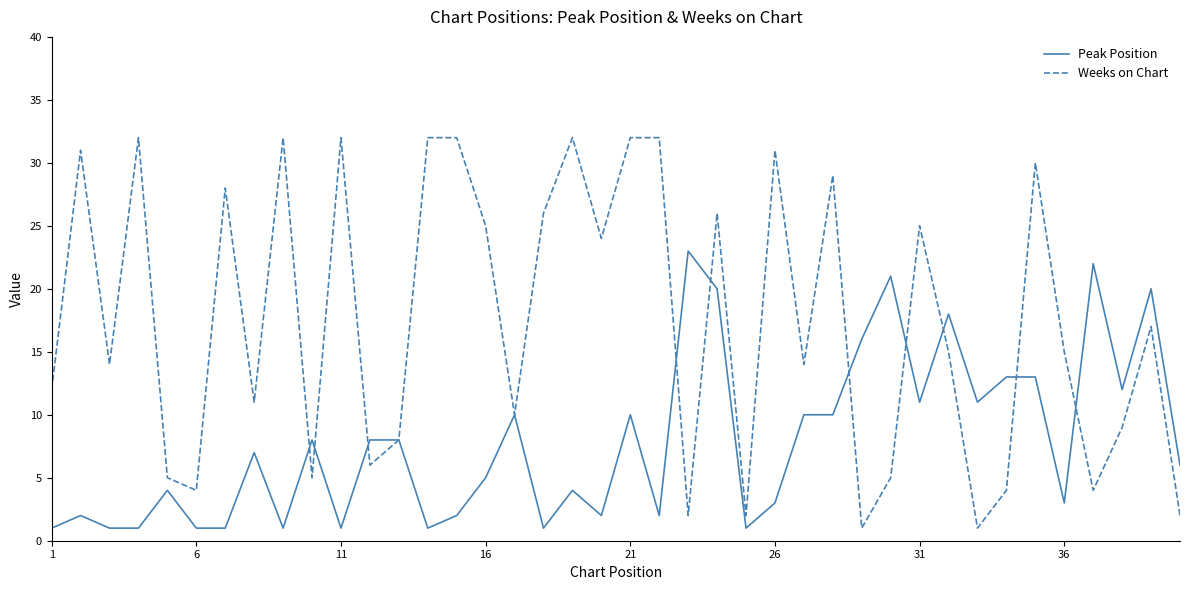

What are all the series names shown in the legend?

Peak Position, Weeks on Chart